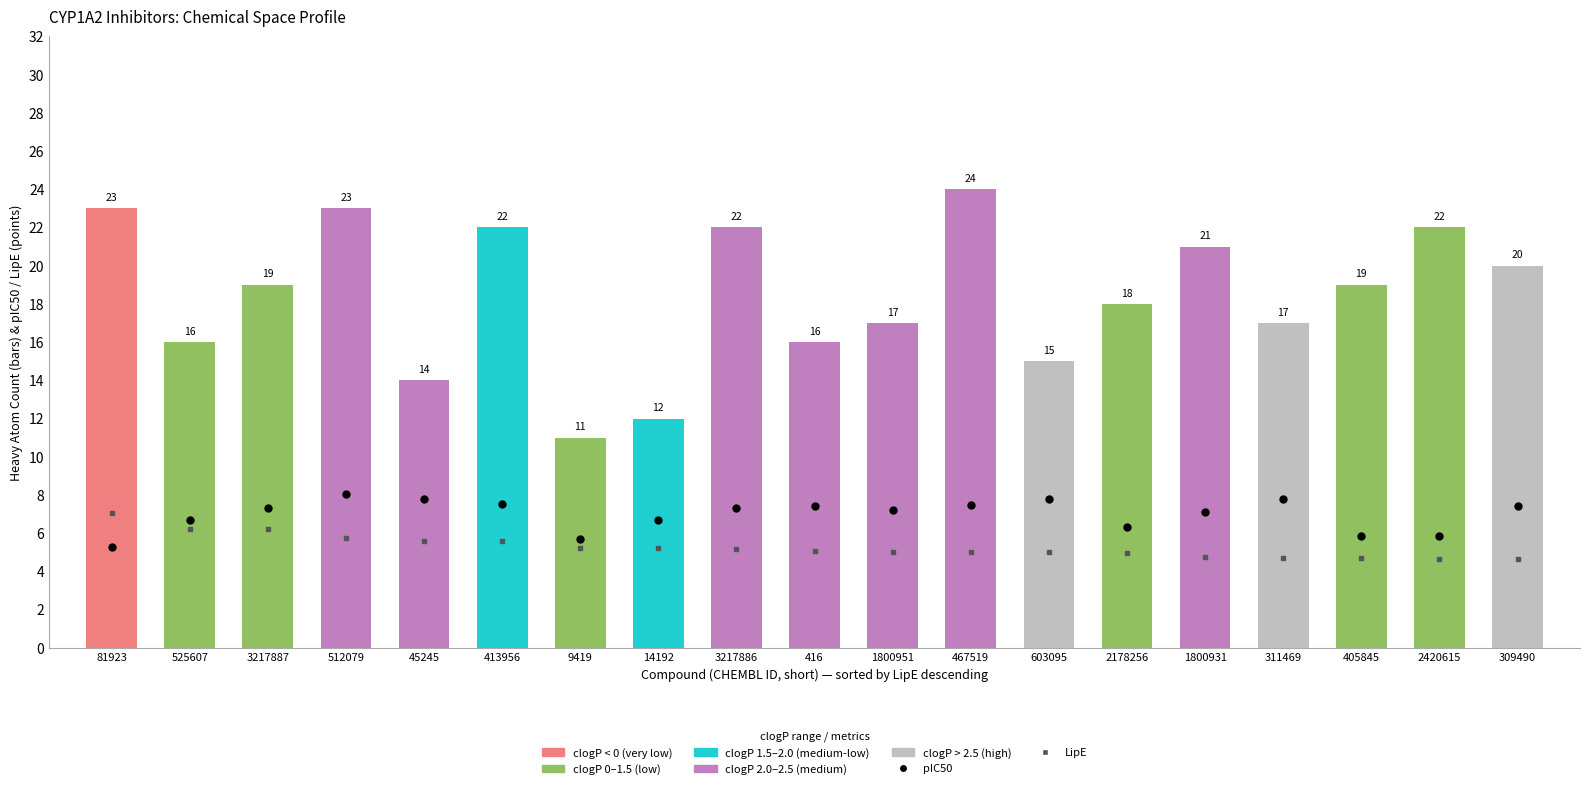

What is the difference between the second highest and minimum values in the pIC50 series?

2.5